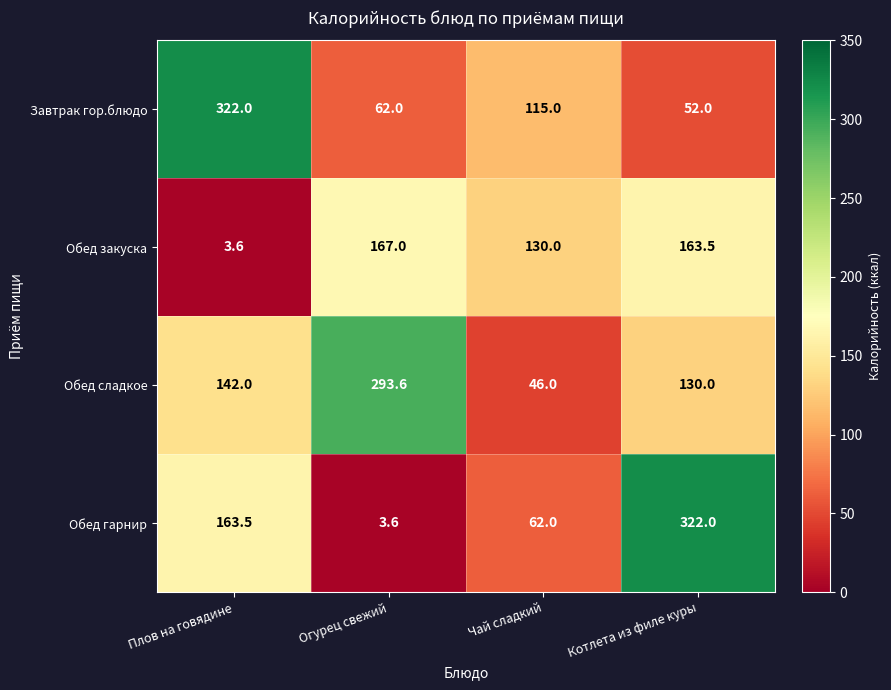

What is the approximate value of Обед закуска at Огурец свежий?

167.0